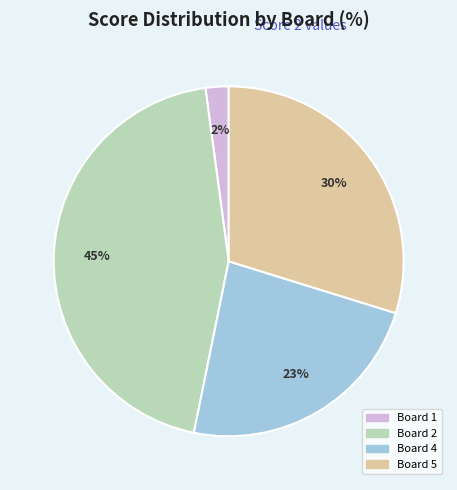

The Board 1 slice represents 2% of the pie. True or false?

True